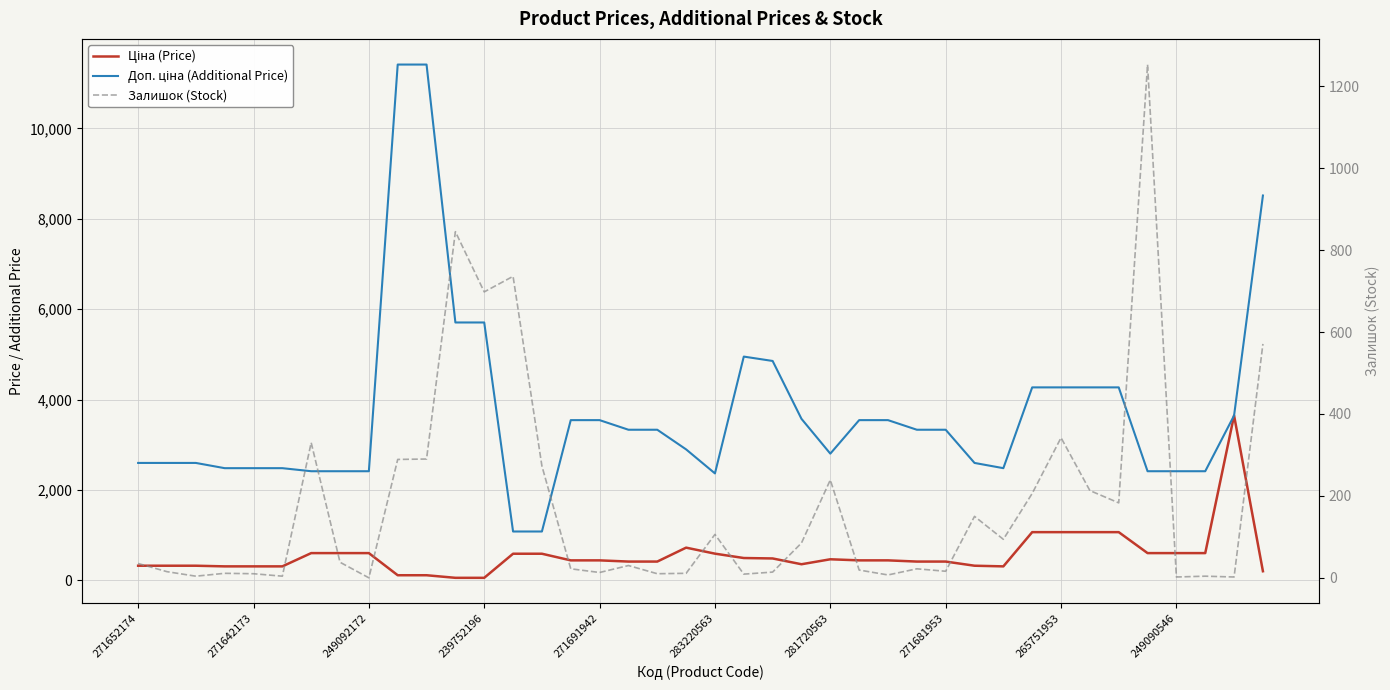

At how many categories does at least one series exceed 8732?

2